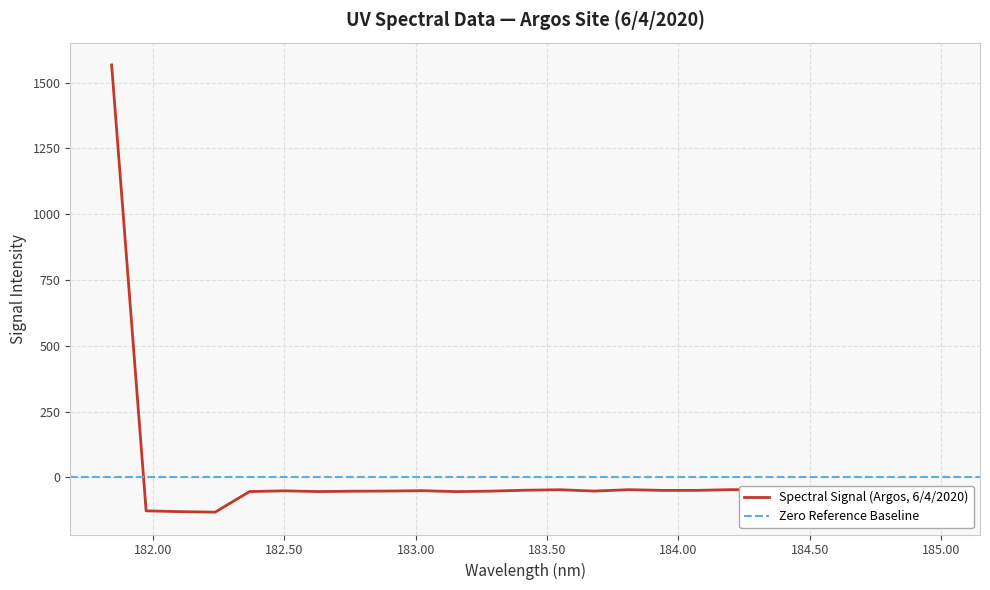

What is the label of the 10th point from the left?

183.0238743082